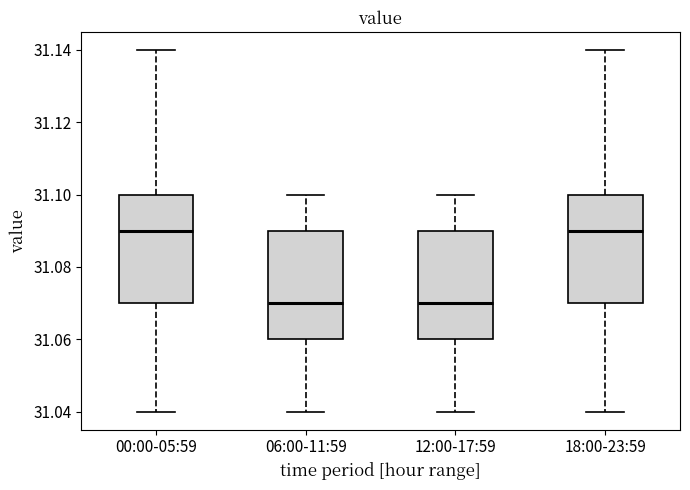

Reading left to right, read every box against the y-axis: the position of its median line, the range the box covers, and the ends of its whiskers. The values are not printed on the chart, so give them approximately, as read against the axis.

00:00-05:59: median 31.09, box 31.07 to 31.10, whiskers 31.04 to 31.14
06:00-11:59: median 31.07, box 31.06 to 31.09, whiskers 31.04 to 31.10
12:00-17:59: median 31.07, box 31.06 to 31.09, whiskers 31.04 to 31.10
18:00-23:59: median 31.09, box 31.07 to 31.10, whiskers 31.04 to 31.14